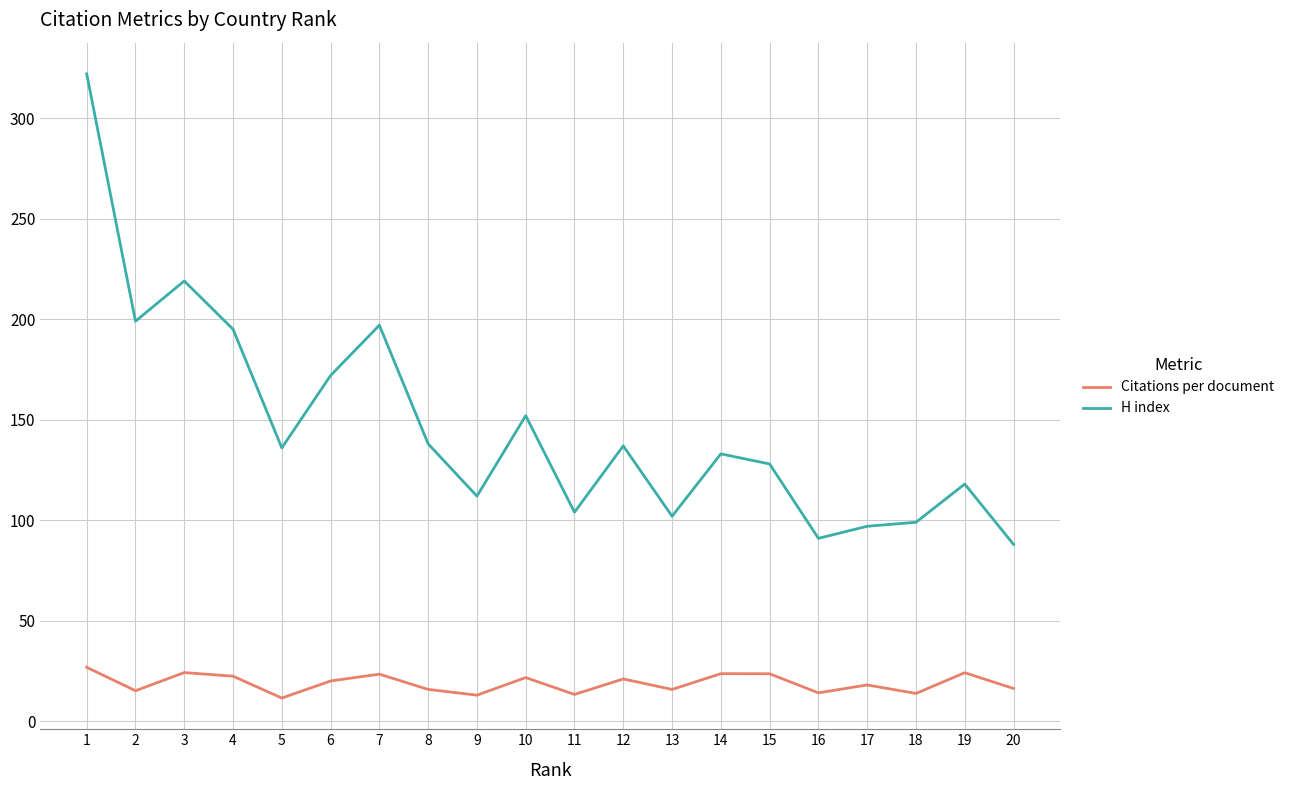

How many categories are shown in the chart?

20